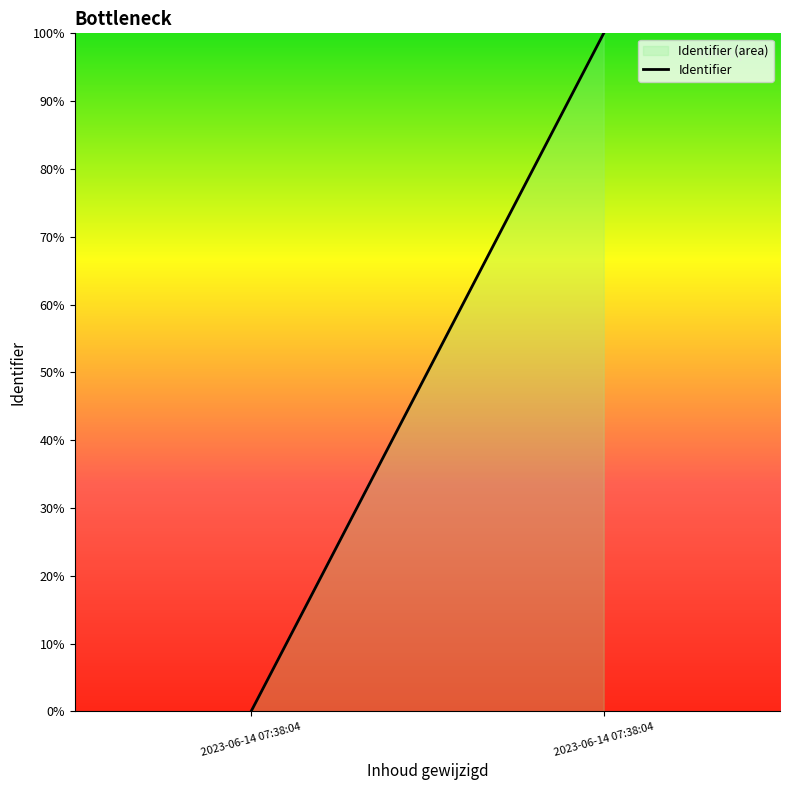

What is the sum of all values?

100